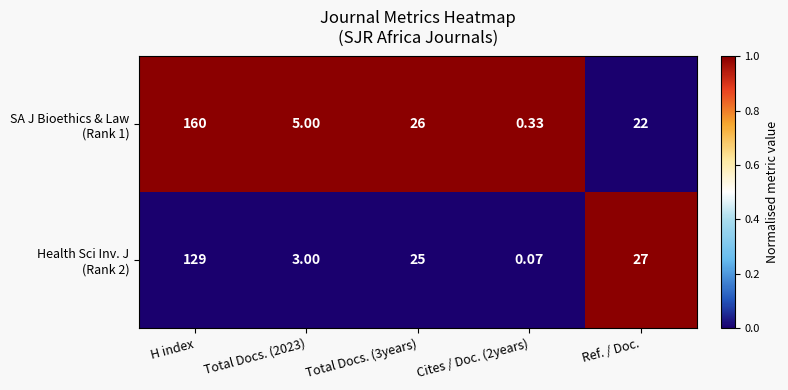

At which category is the sum across all series the highest?

H index